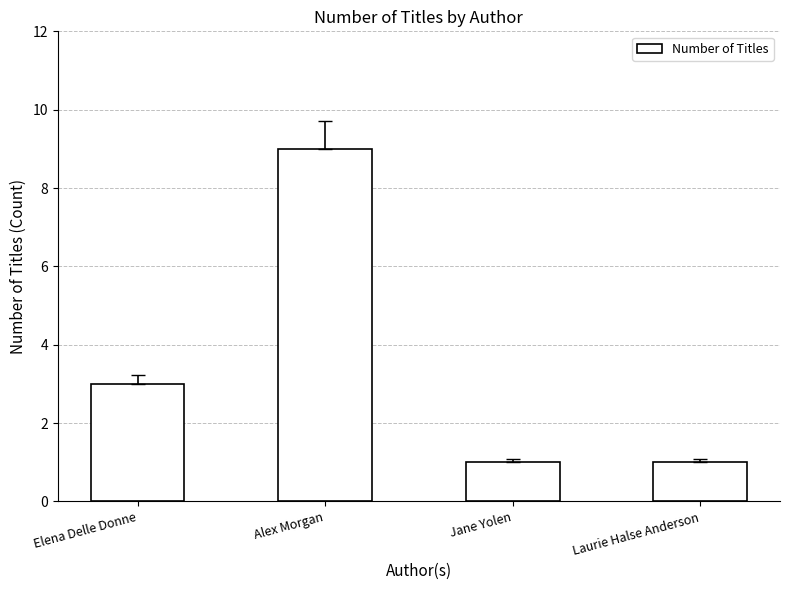

The chart shows a value of 1 at Laurie Halse Anderson. True or false?

True